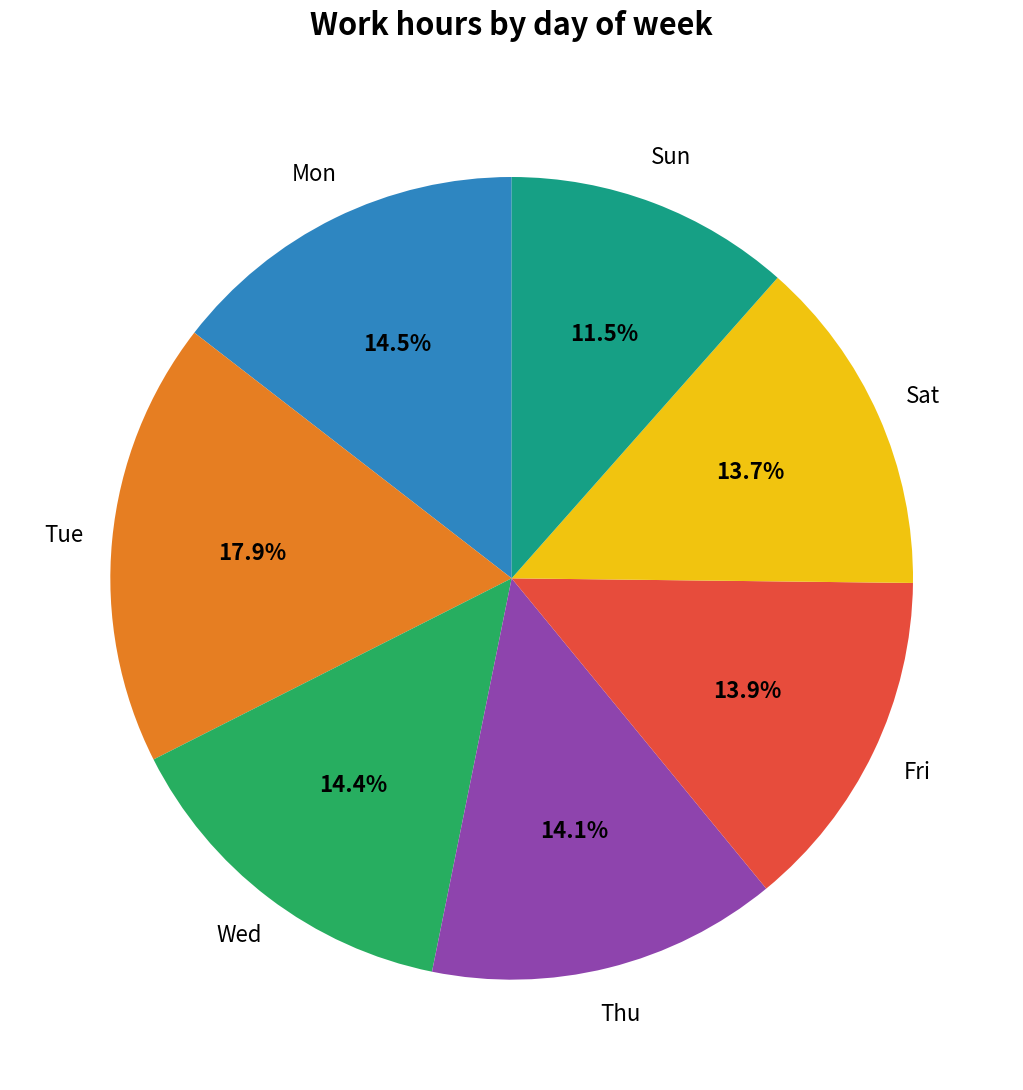

How many segments does this pie chart have?

7